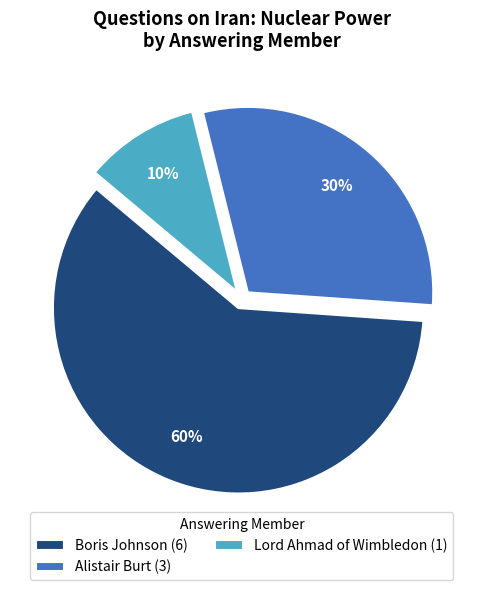

Rank the categories by value from highest to lowest.

Boris Johnson (6), Alistair Burt (3), Lord Ahmad of Wimbledon (1)